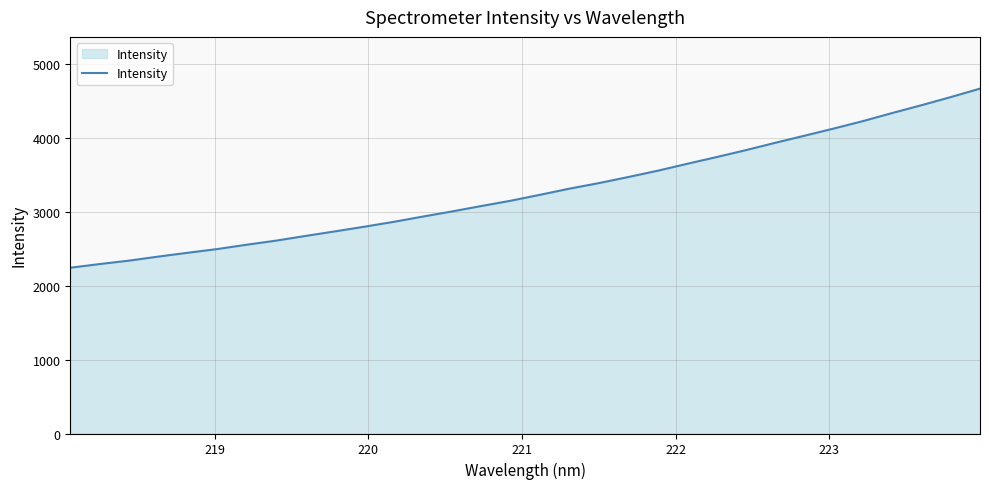

What is the difference between the maximum and minimum values?

2425.3